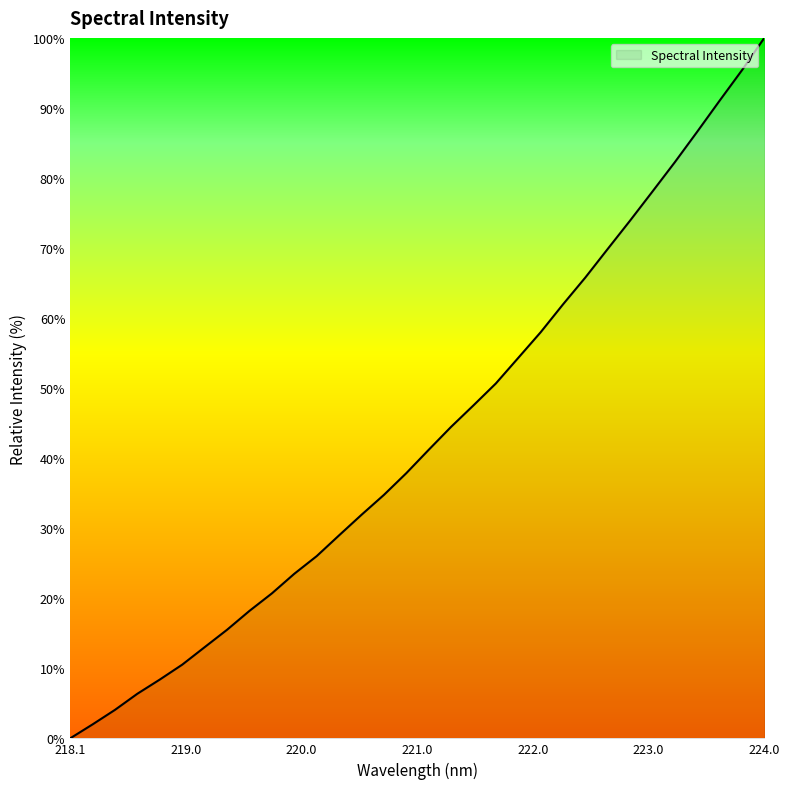

What is the difference between the maximum and minimum values?

100.0